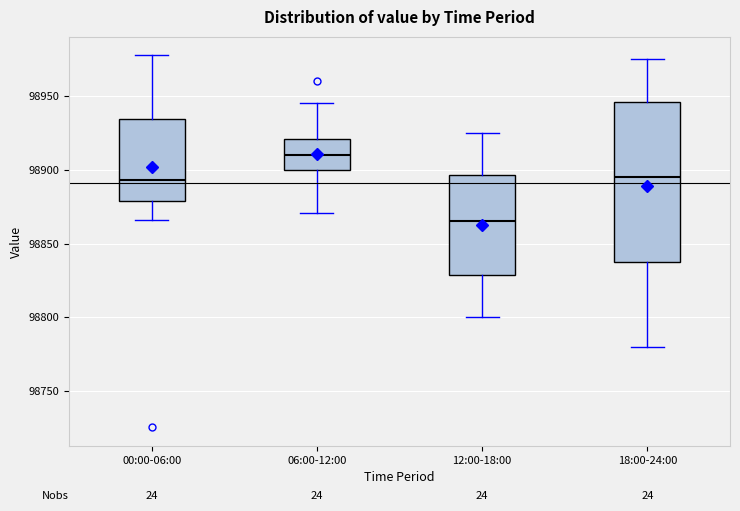

Which box has the highest median line?

06:00-12:00